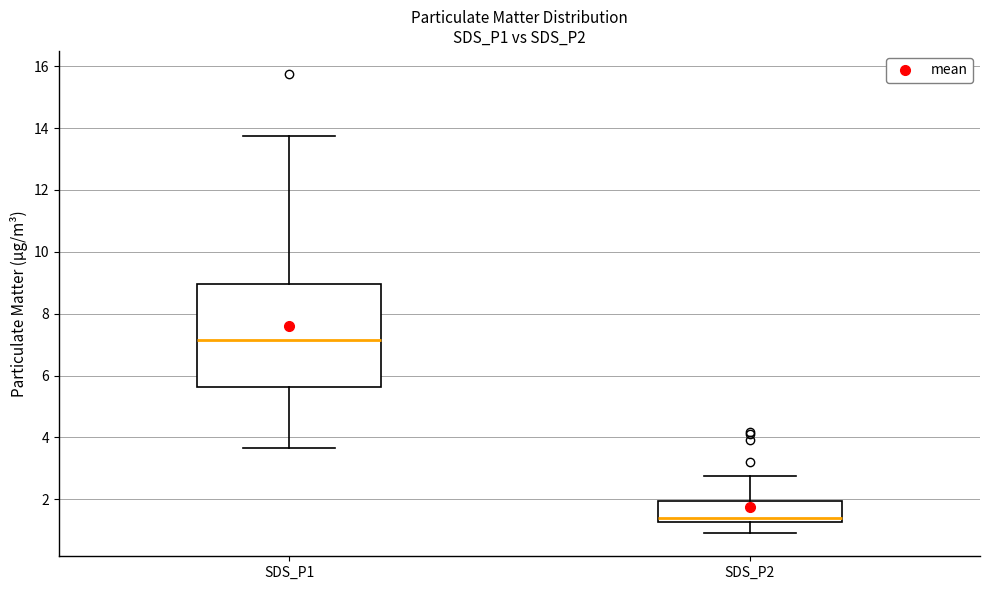

Which box's median line is the highest?

SDS_P1